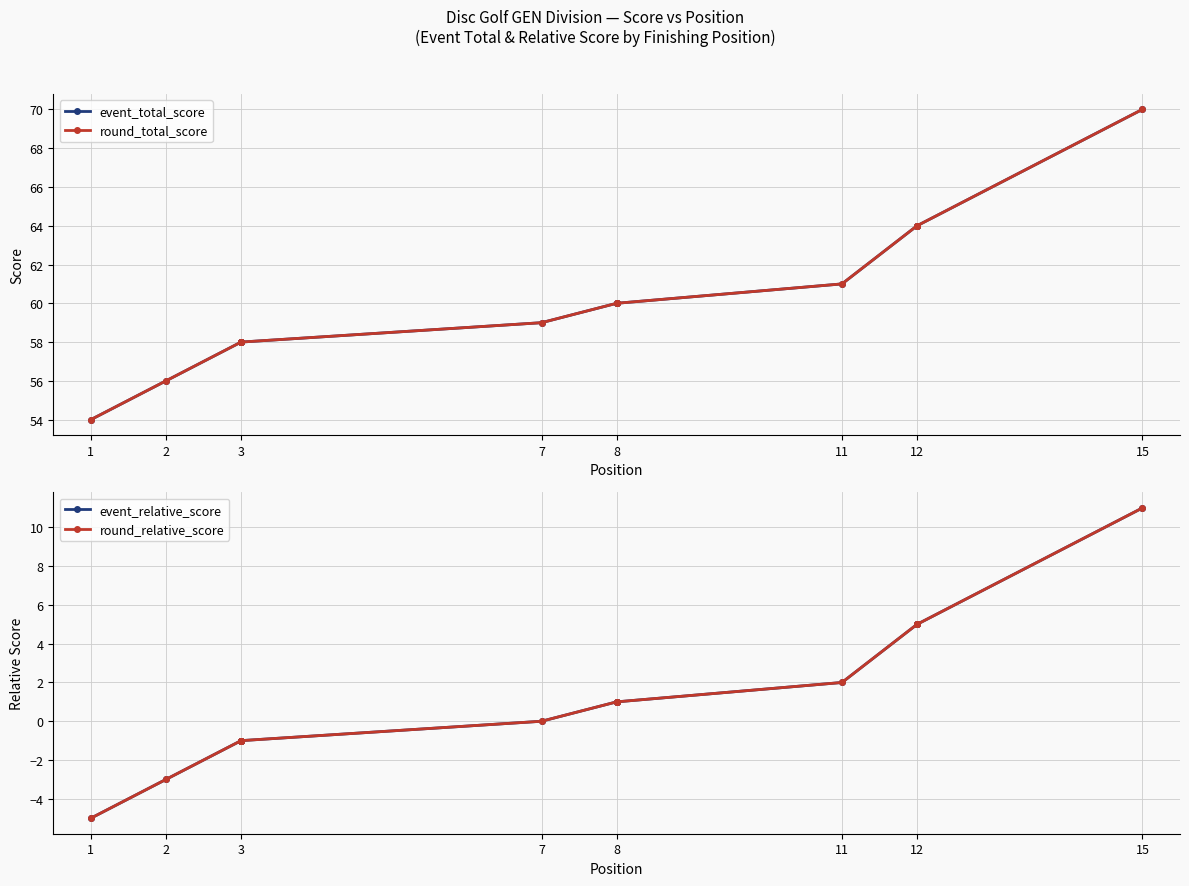

The value of event_relative_score at 3 is -2. True or false?

False